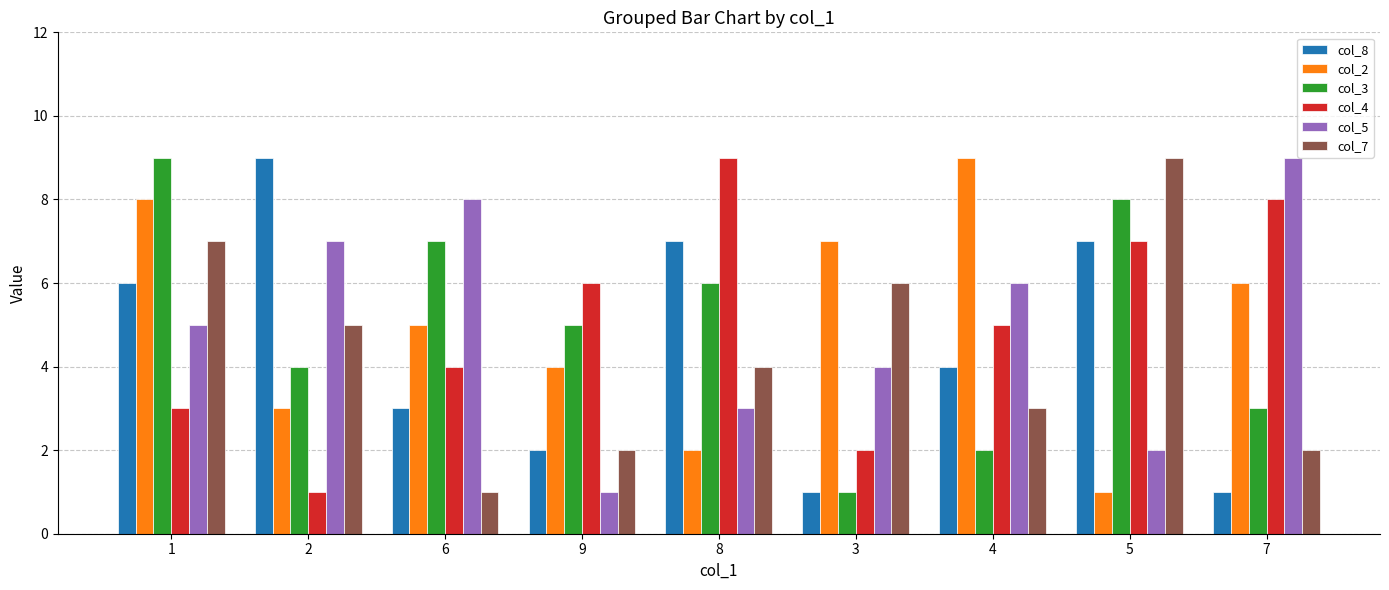

Is it true that col_7 equals 2 at 7?

True